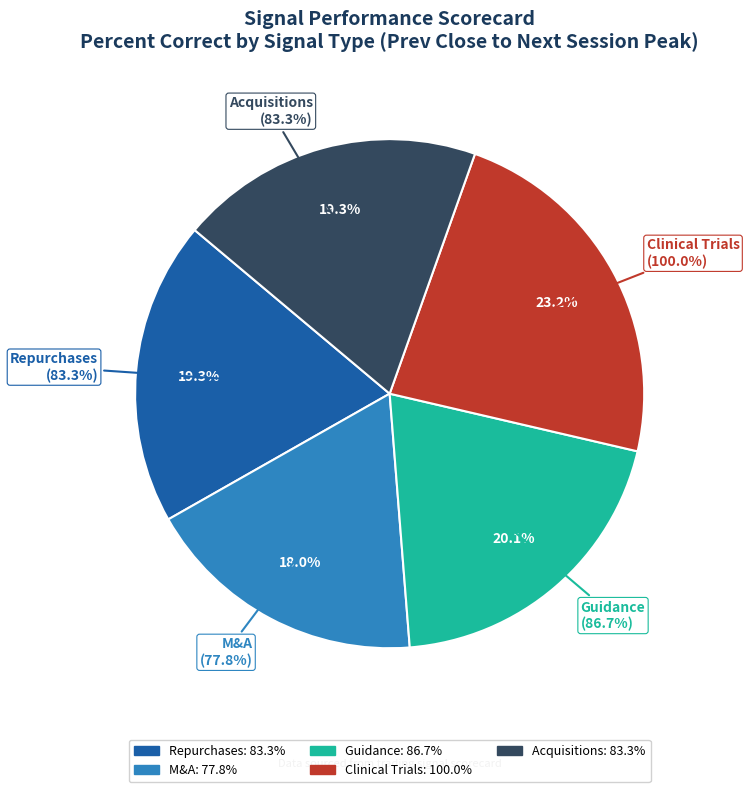

To the nearest percent, what is the average slice percentage?

20%